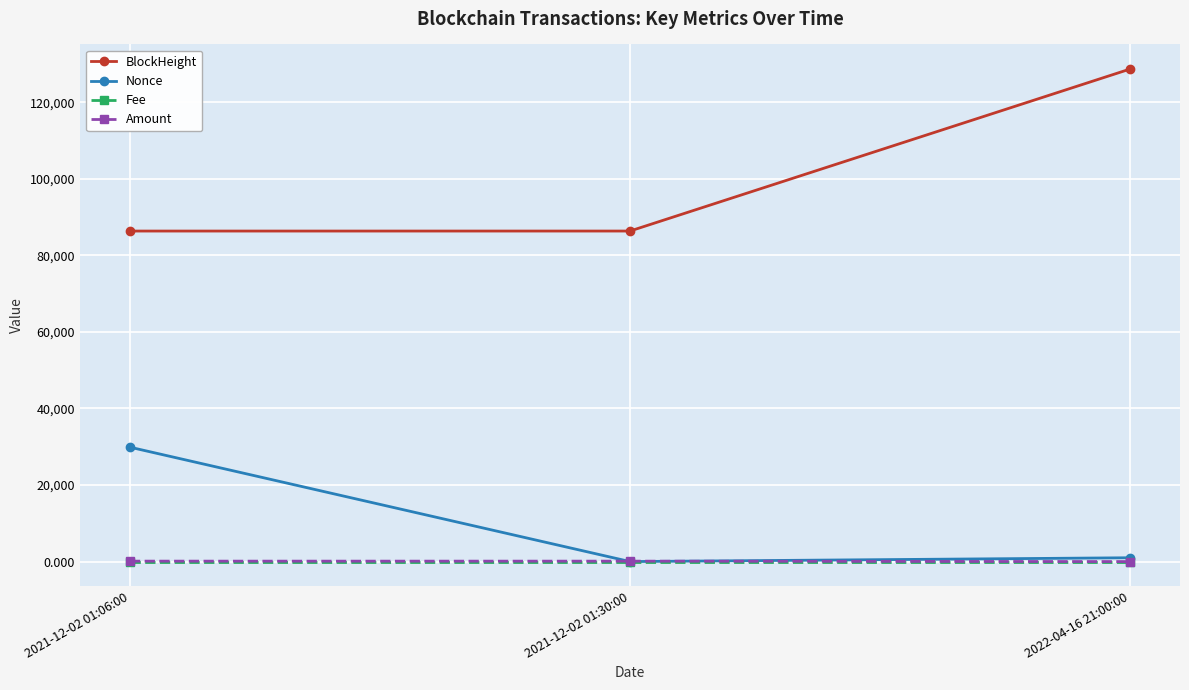

What is the label of the 3rd point from the right?

2021-12-02 01:06:00